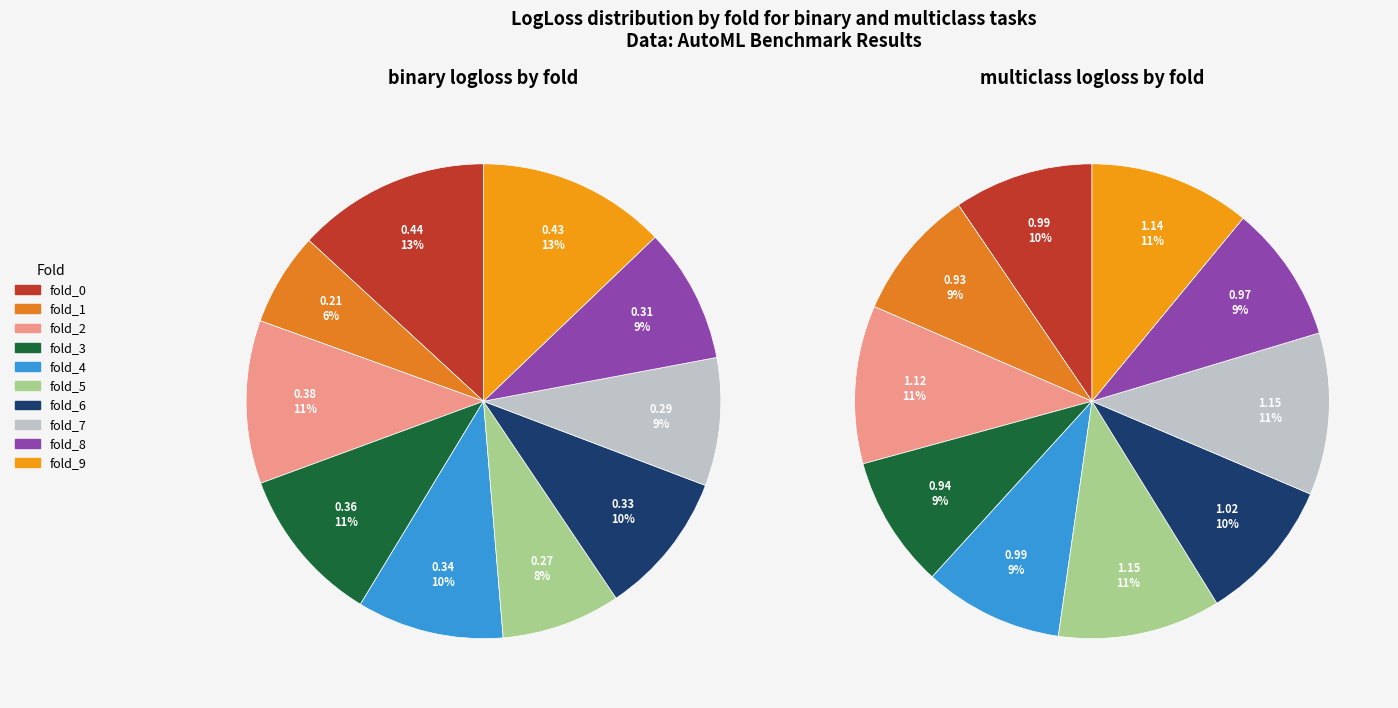

What is the smallest slice in the pie chart?

fold_1